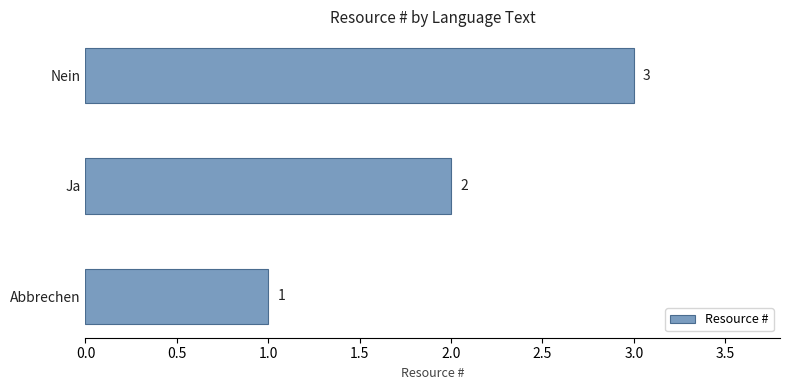

At which label is the value closest to 2?

Ja